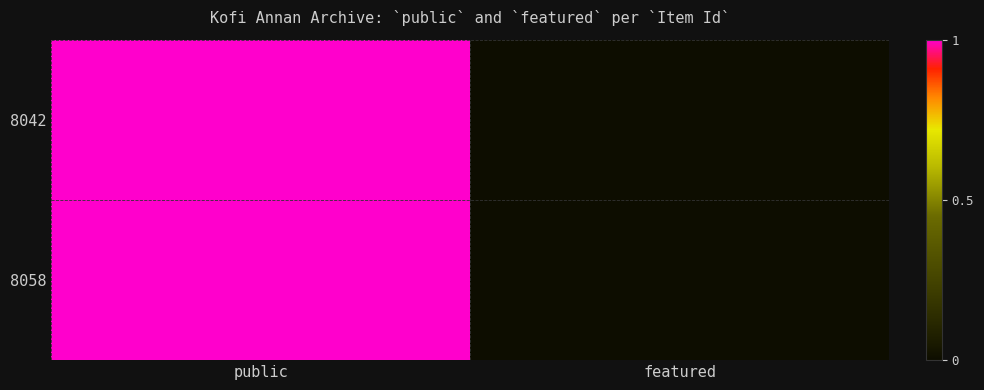

Which series has the widest spread of values?

8042